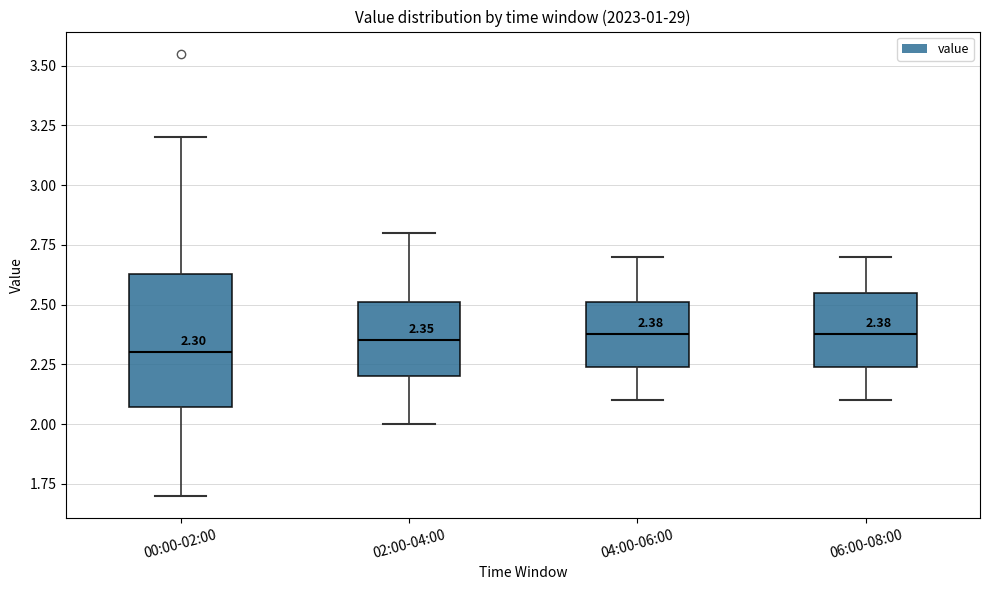

Which box's median line is the lowest?

00:00-02:00